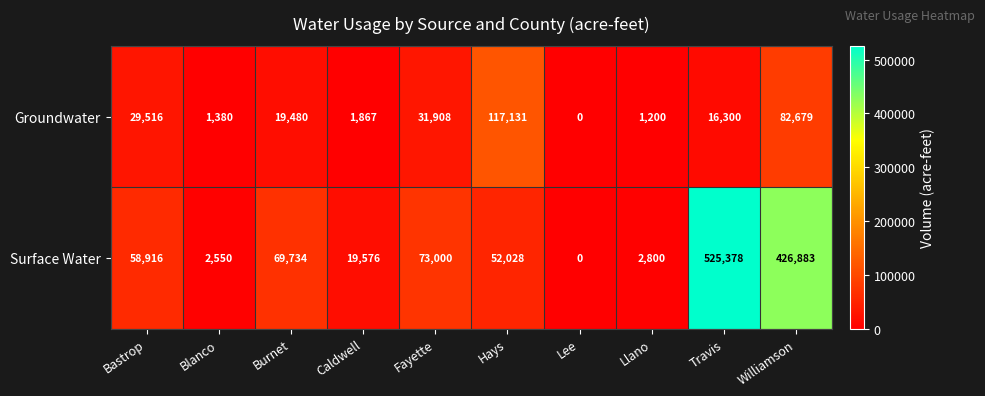

What is the difference between the highest and lowest values at Bastrop?

29400